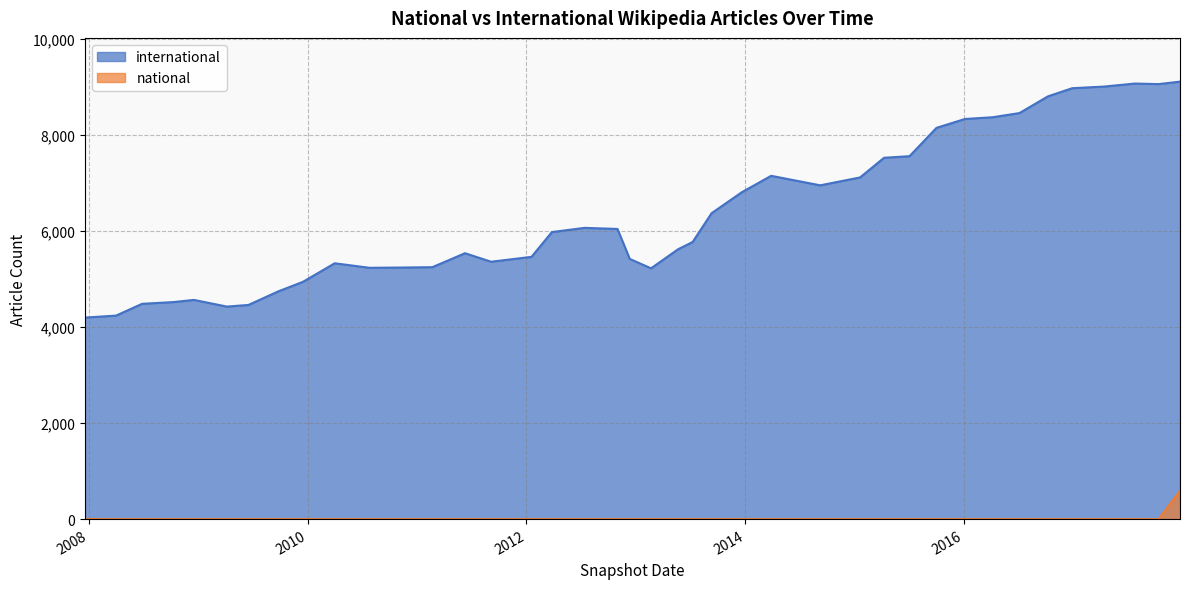

What is the highest value of the national series?

592